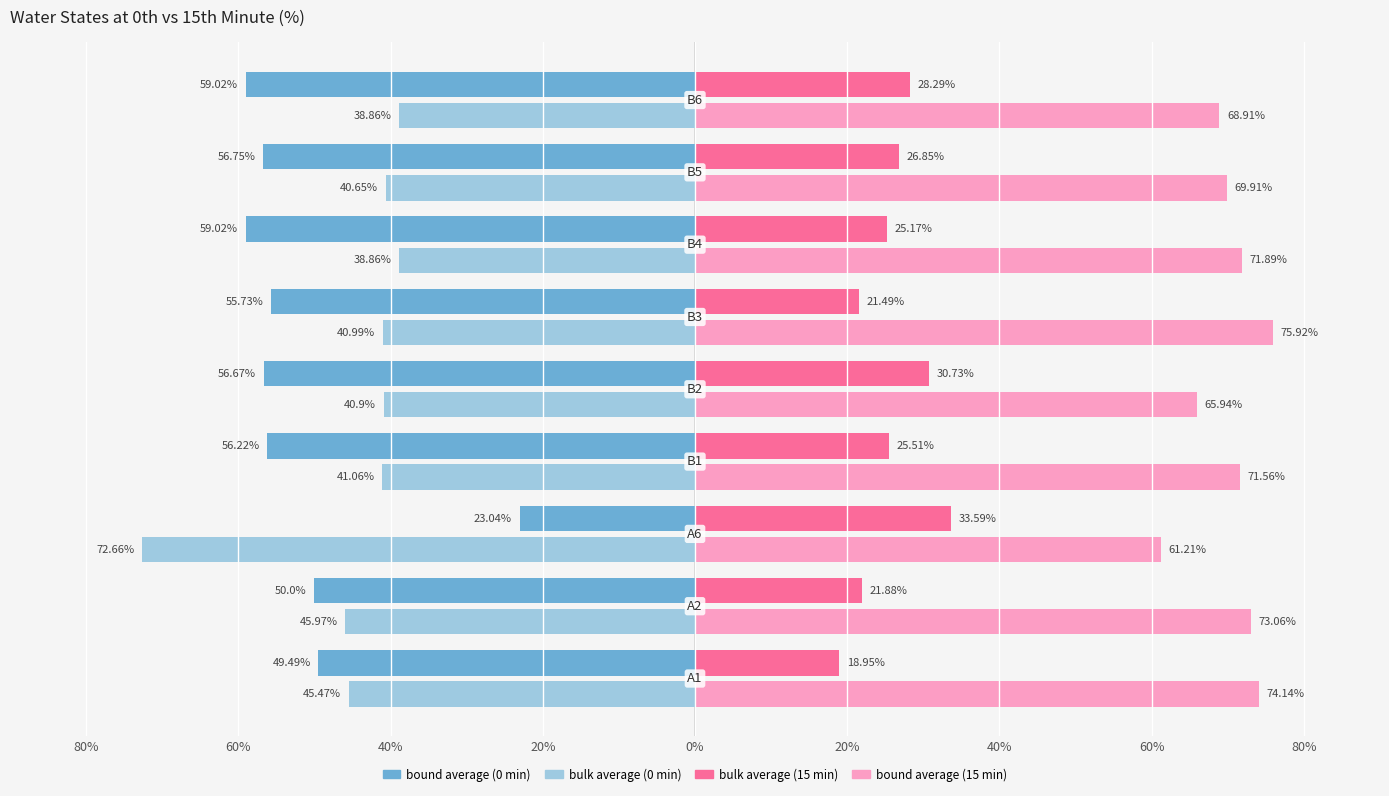

What are all the series names shown in the legend?

bound average (0 min), bulk average (0 min), bulk average (15 min), bound average (15 min)